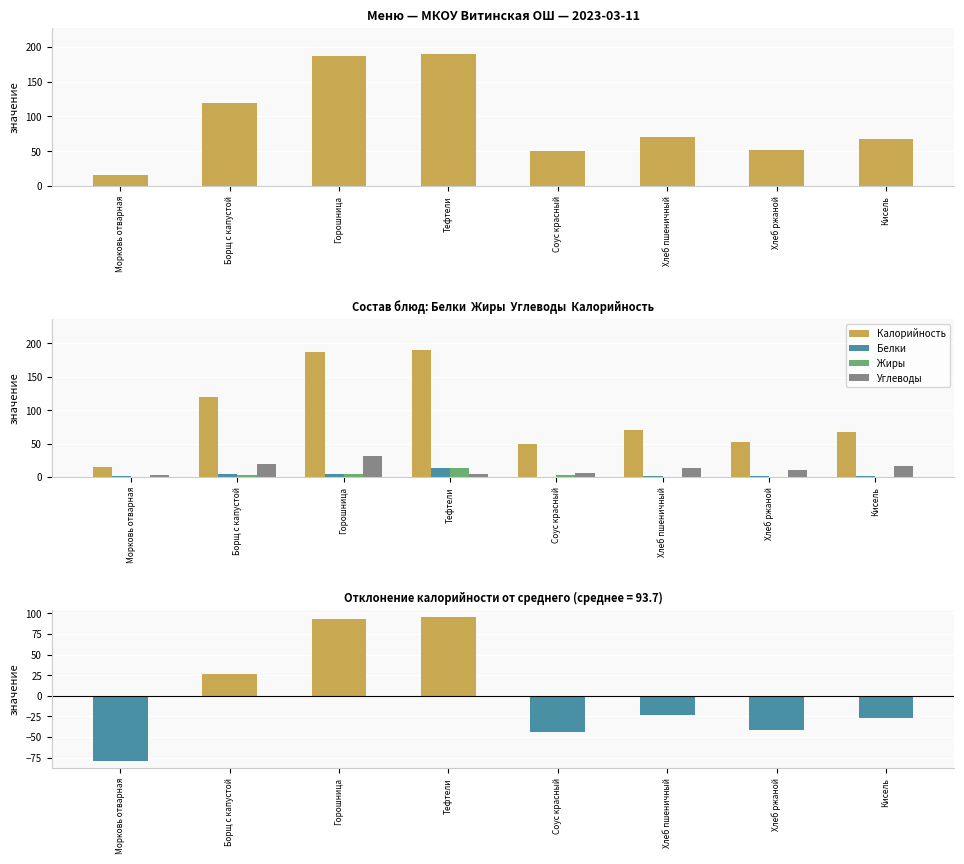

What is the difference between the maximum and second lowest values in the Калорийность − среднее series?

139.2